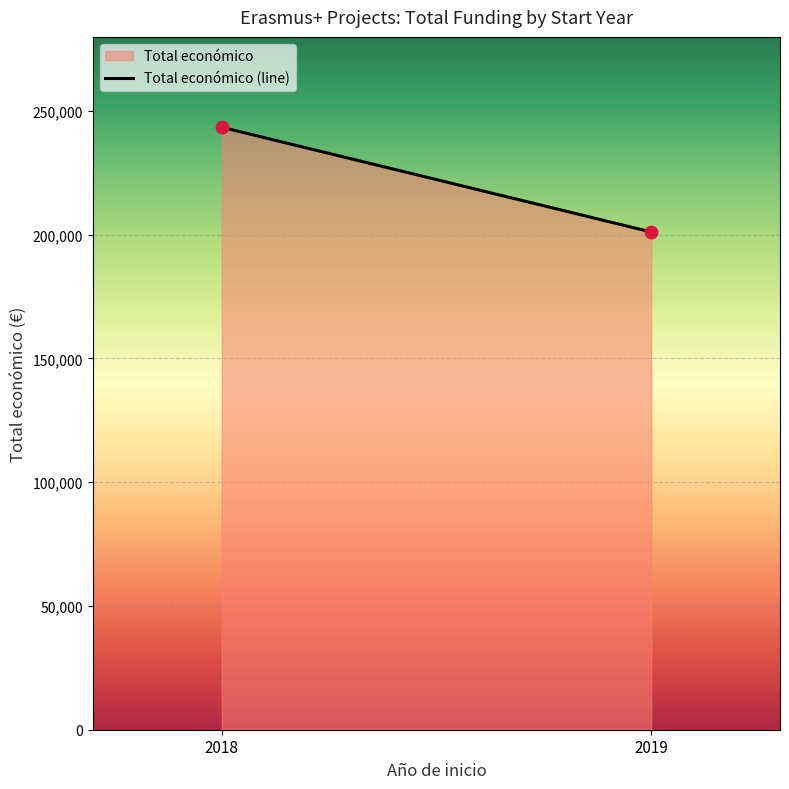

What is the average Y value?

222211